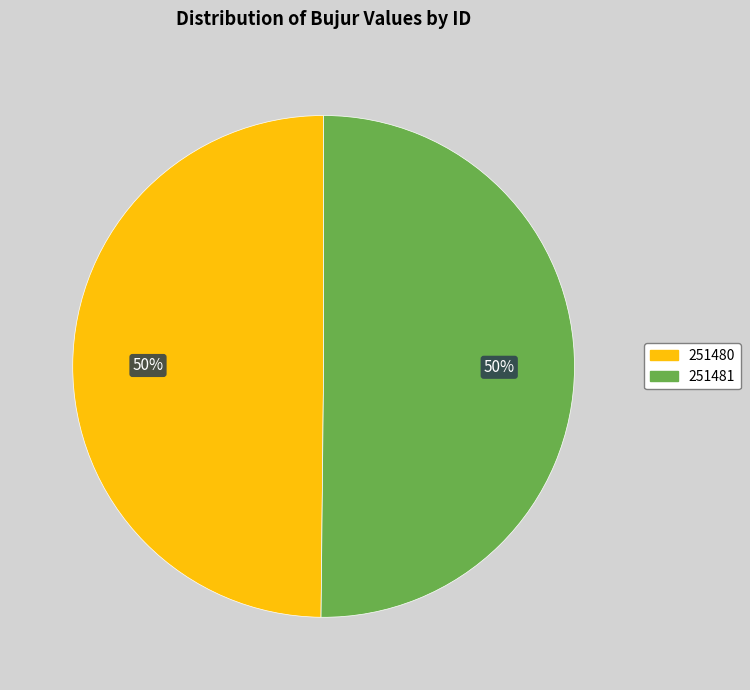

How many segments does this pie chart have?

2